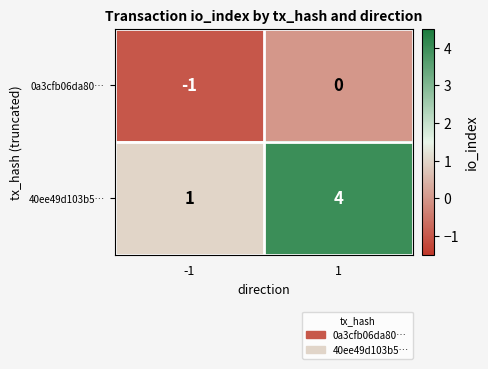

Reading left to right, extract all data points from this chart.

0a3cfb06da80…: -1	0
40ee49d103b5…: 1	4